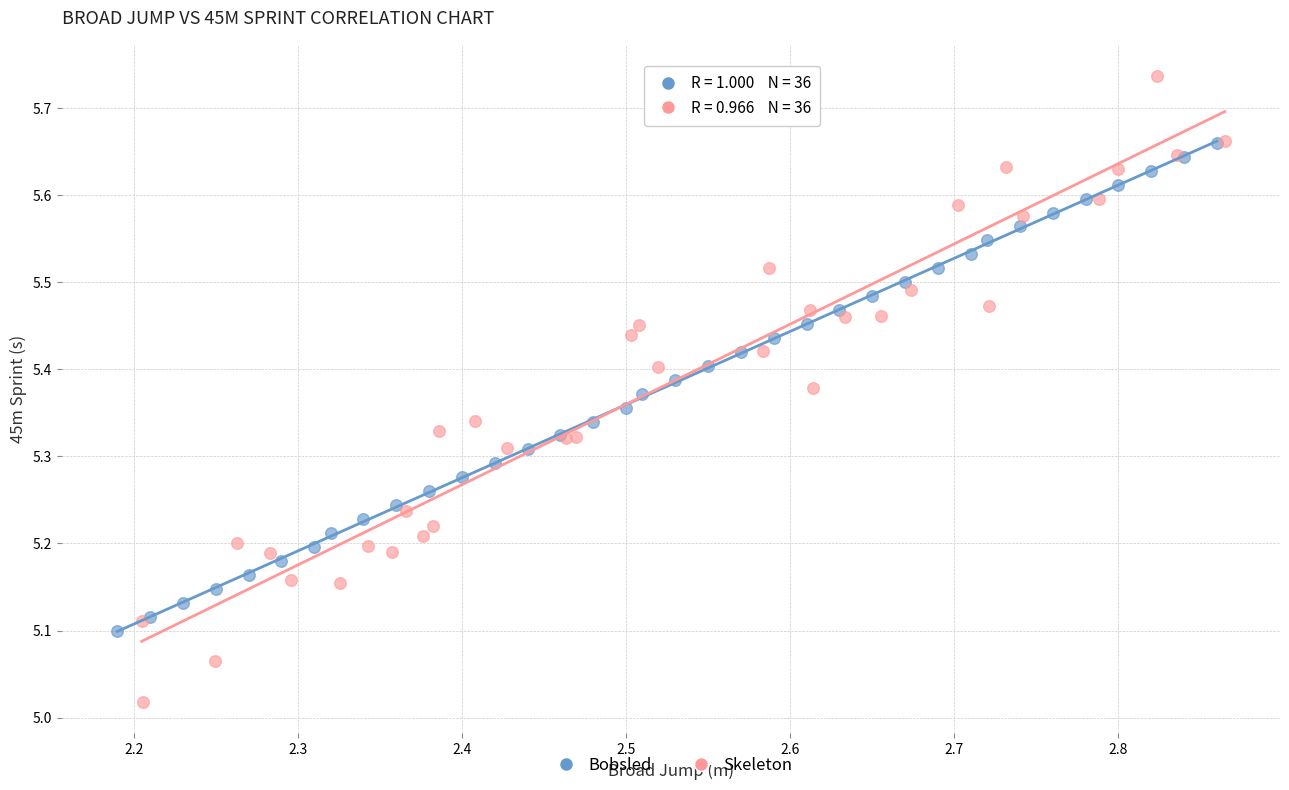

Which series contains the lowest Y value?

Skeleton